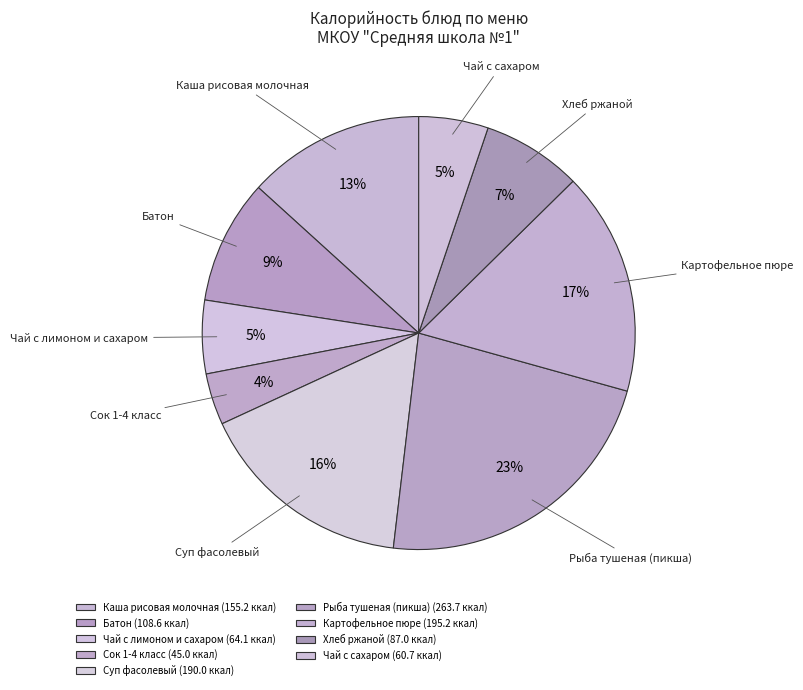

How many slices are in this pie chart?

9